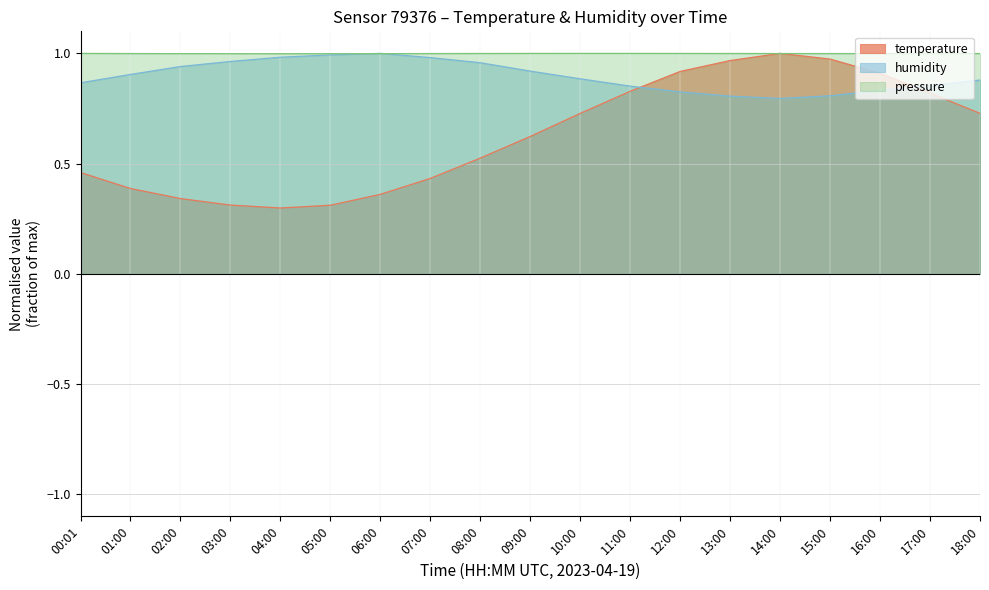

Is it true that temperature equals 0.6 at 06:00?

False